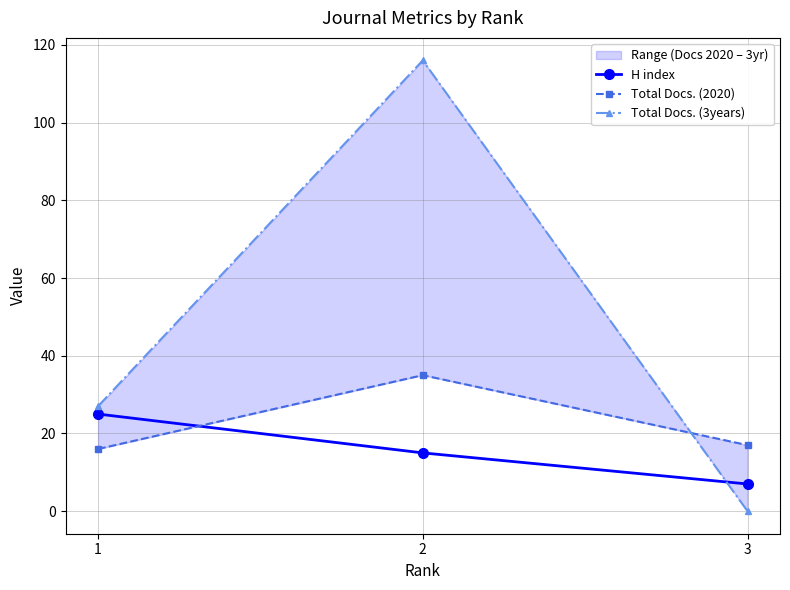

What is the spread (max minus min) of values at 3?

17